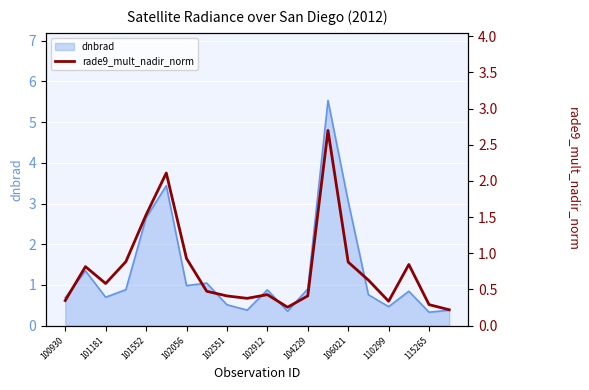

How many interior local valleys (lower than both neighbors) does the data have?

4